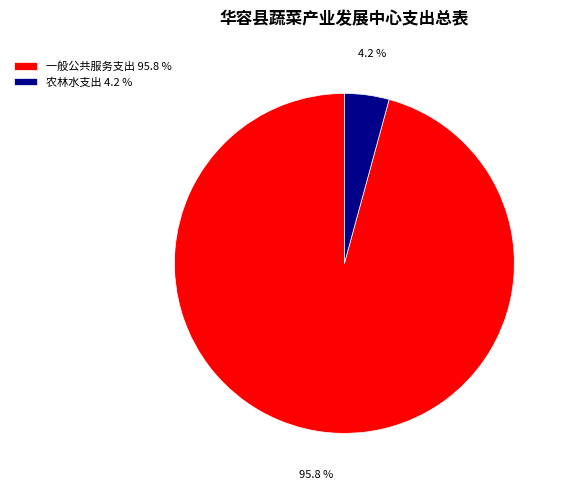

Between 一般公共服务支出 and 农林水支出, which is larger?

一般公共服务支出